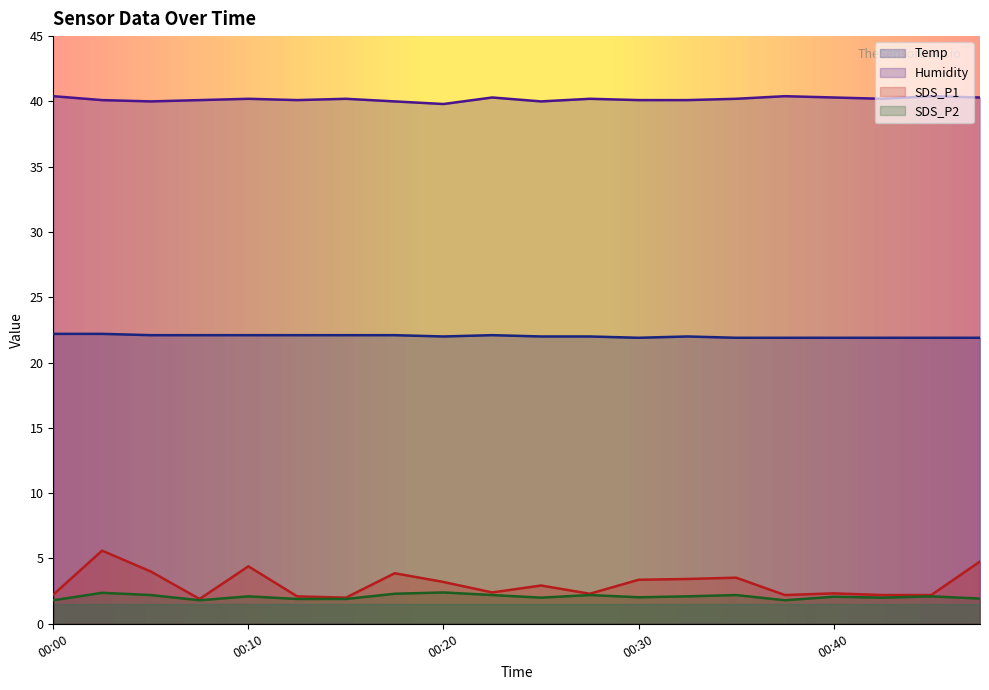

Which category has the highest value in the Temp series?

00:00